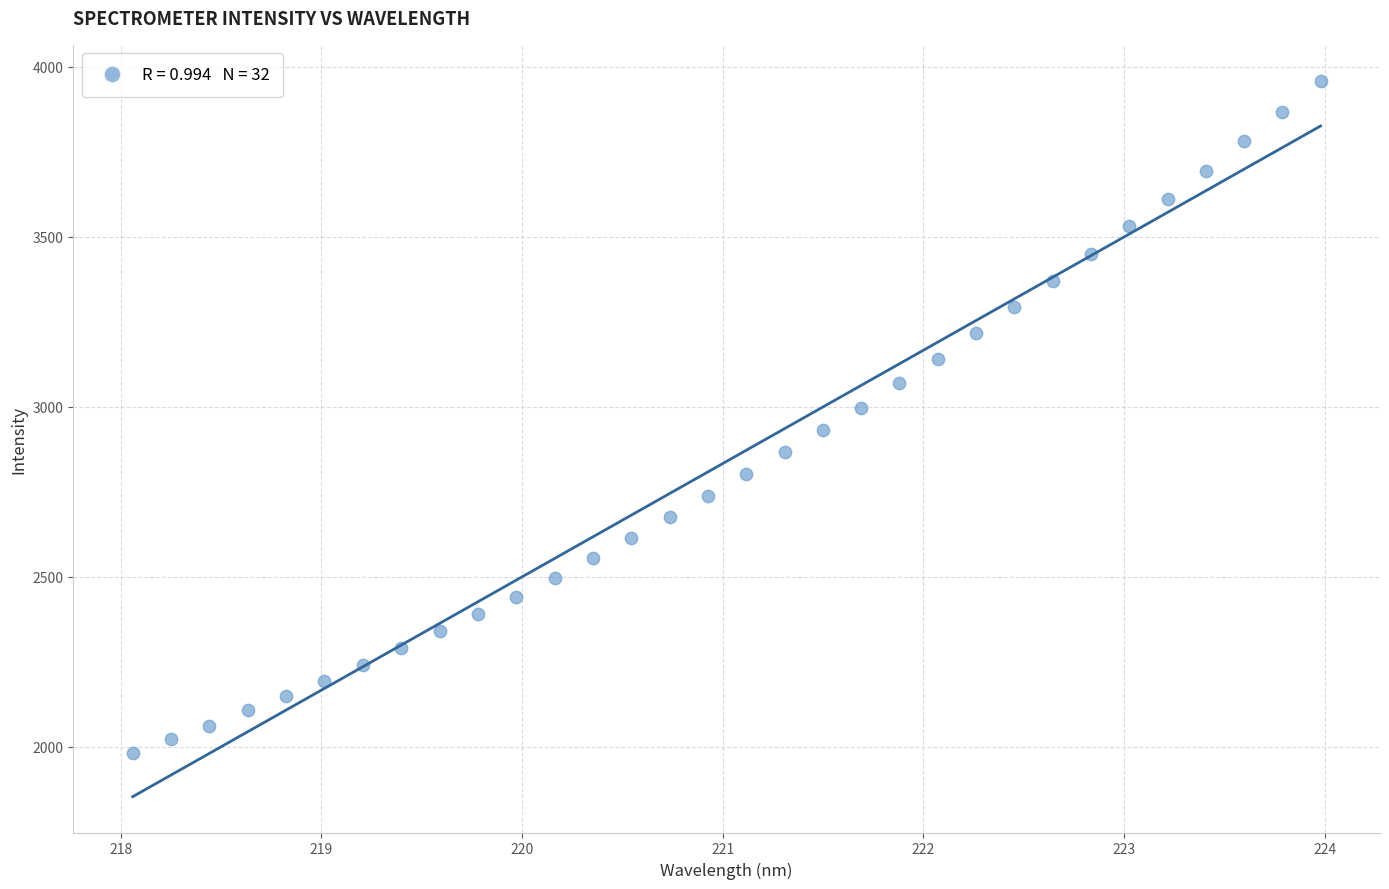

What is the range of Y values (max minus min)?

1977.5